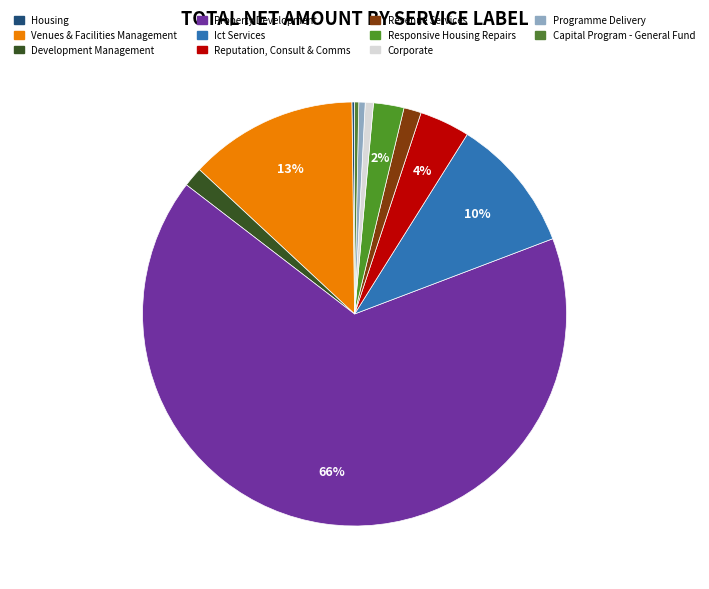

Rank the categories by value from highest to lowest.

Property Development, Venues & Facilities Management, Ict Services, Reputation, Consult & Comms, Responsive Housing Repairs, Development Management, Revenue Services, Corporate, Programme Delivery, Capital Program - General Fund, Housing